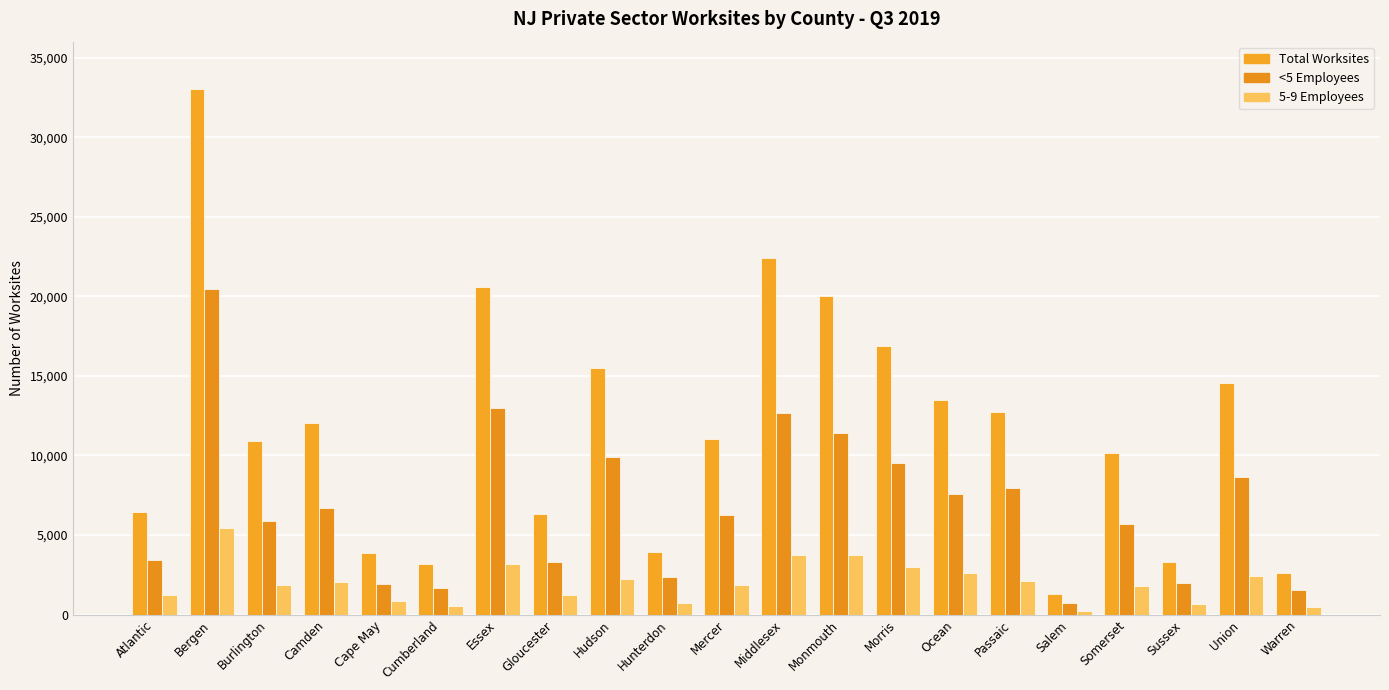

How many bars are there in total?

63